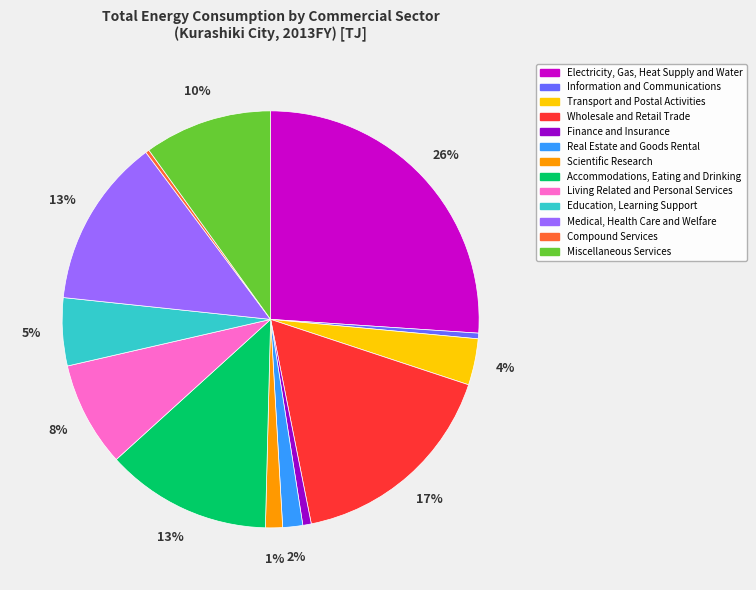

Is there any slice that represents more than half of the pie?

No